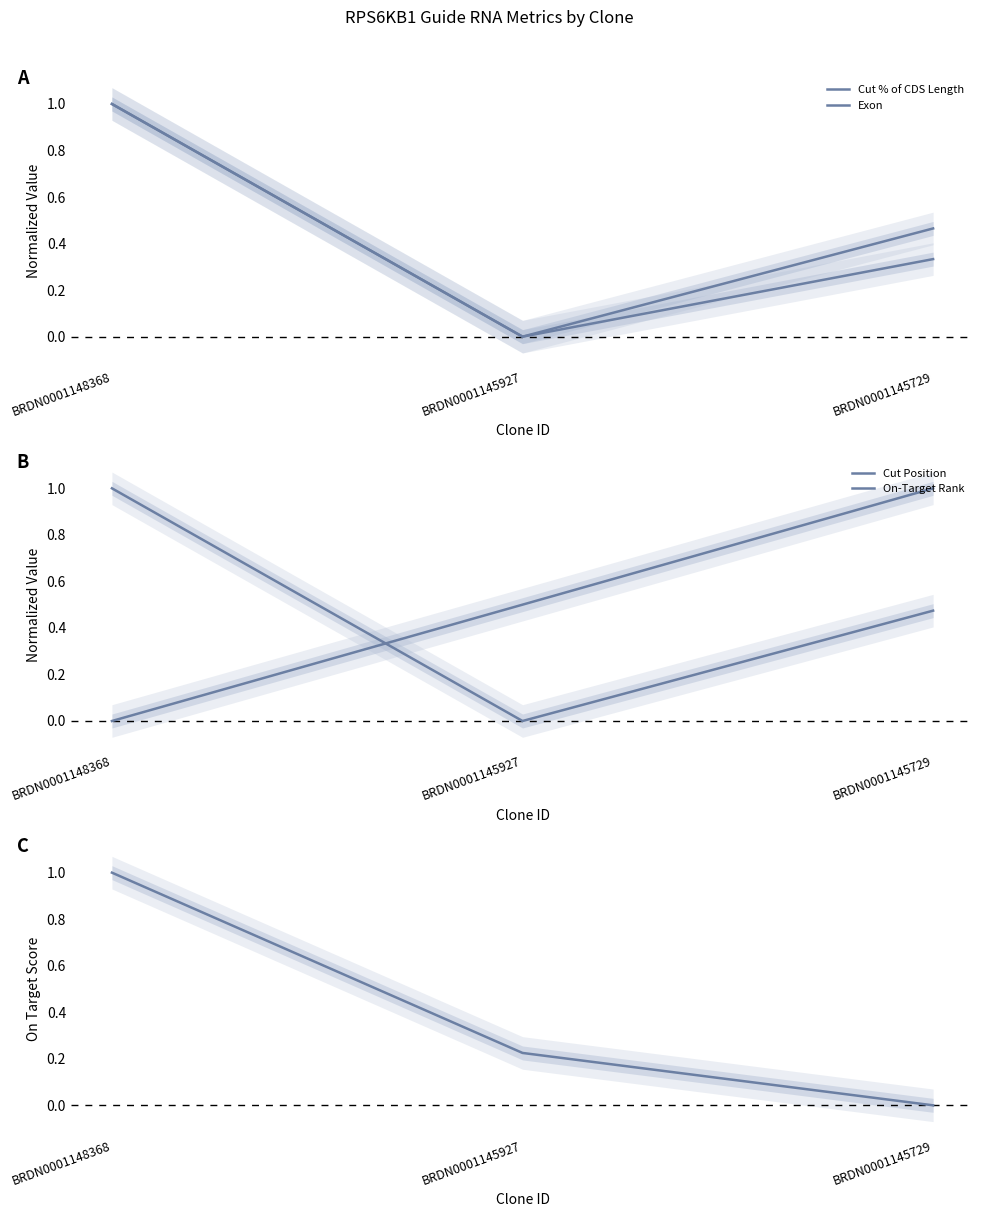

What is the maximum value for Exon?

1.0